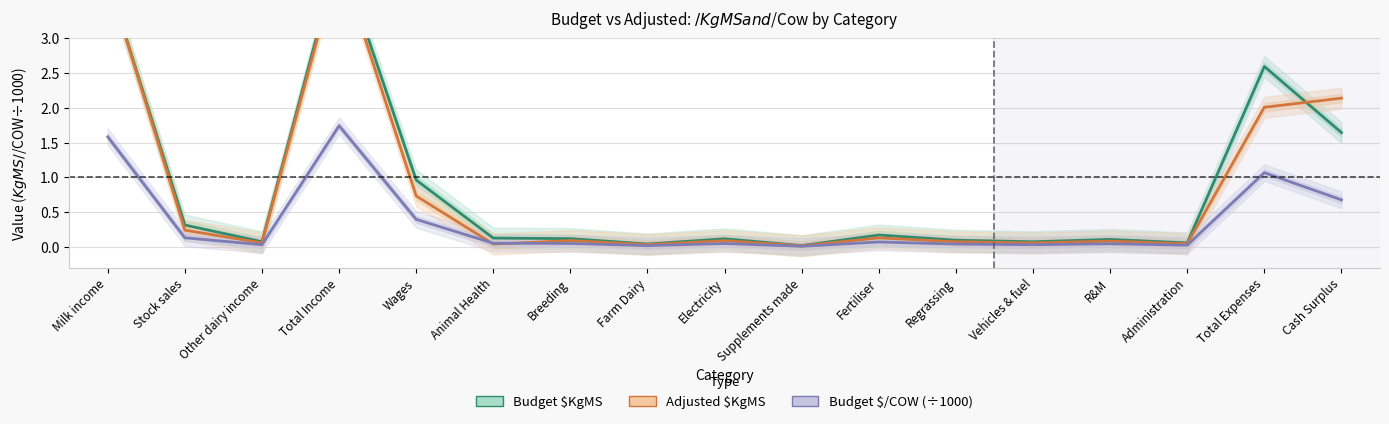

What is the label of the 1st point from the left?

Milk income